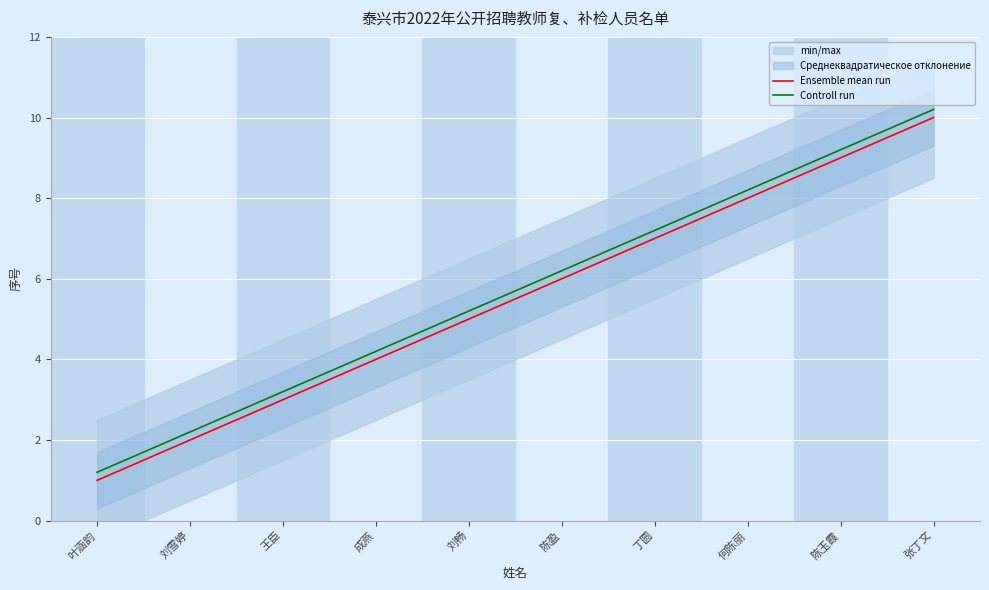

How many lines are shown in the chart?

2